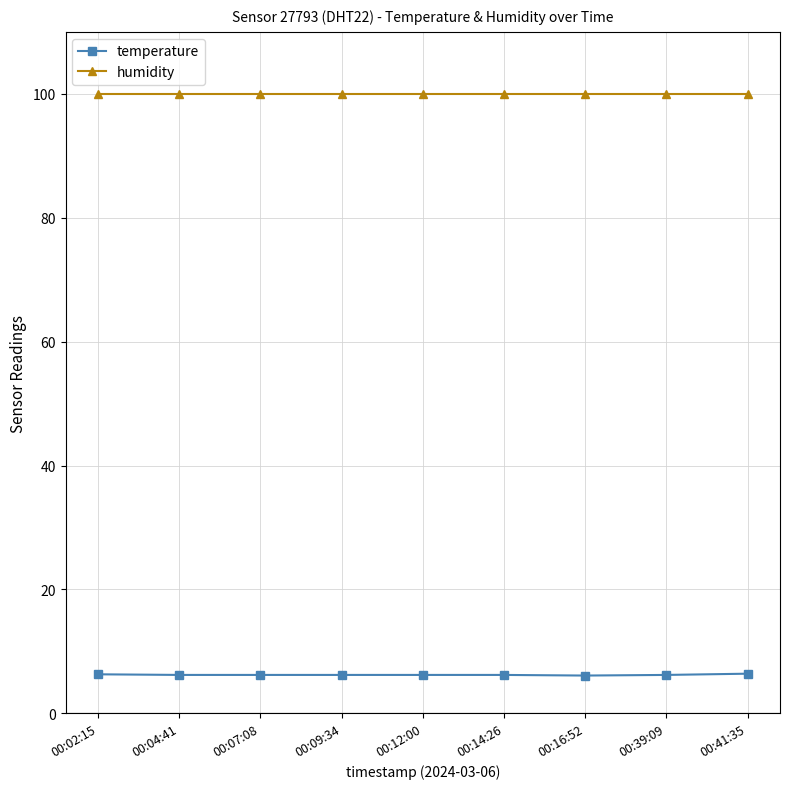

At how many categories does at least one series exceed 52?

9